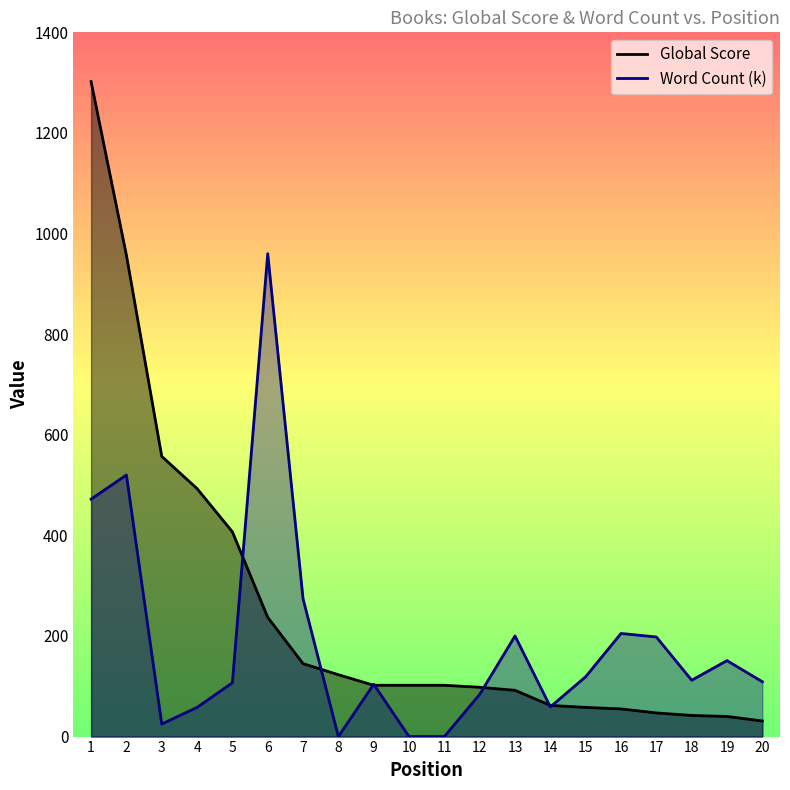

What is the average value of the Word Count (k) series?

188